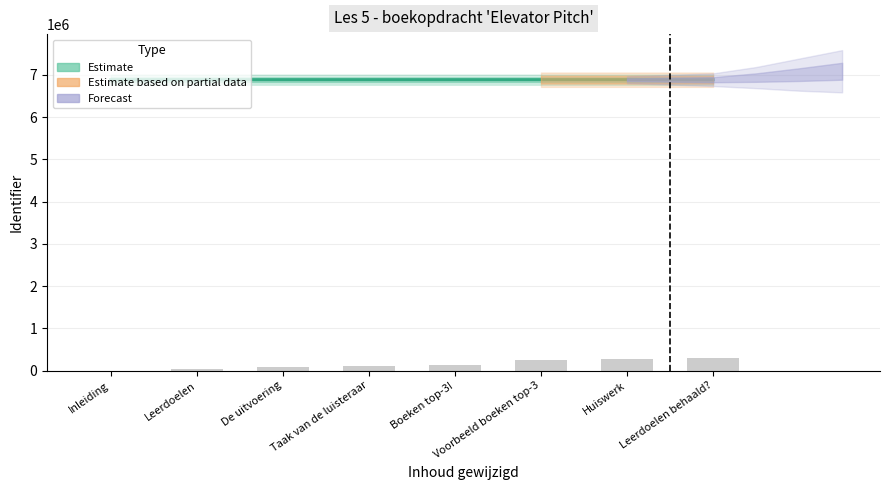

The value at Leerdoelen behaald? is 6886947. True or false?

True